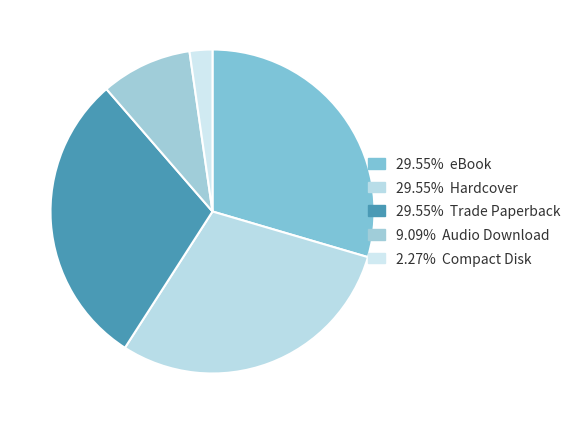

Count the number of slices in the pie.

5